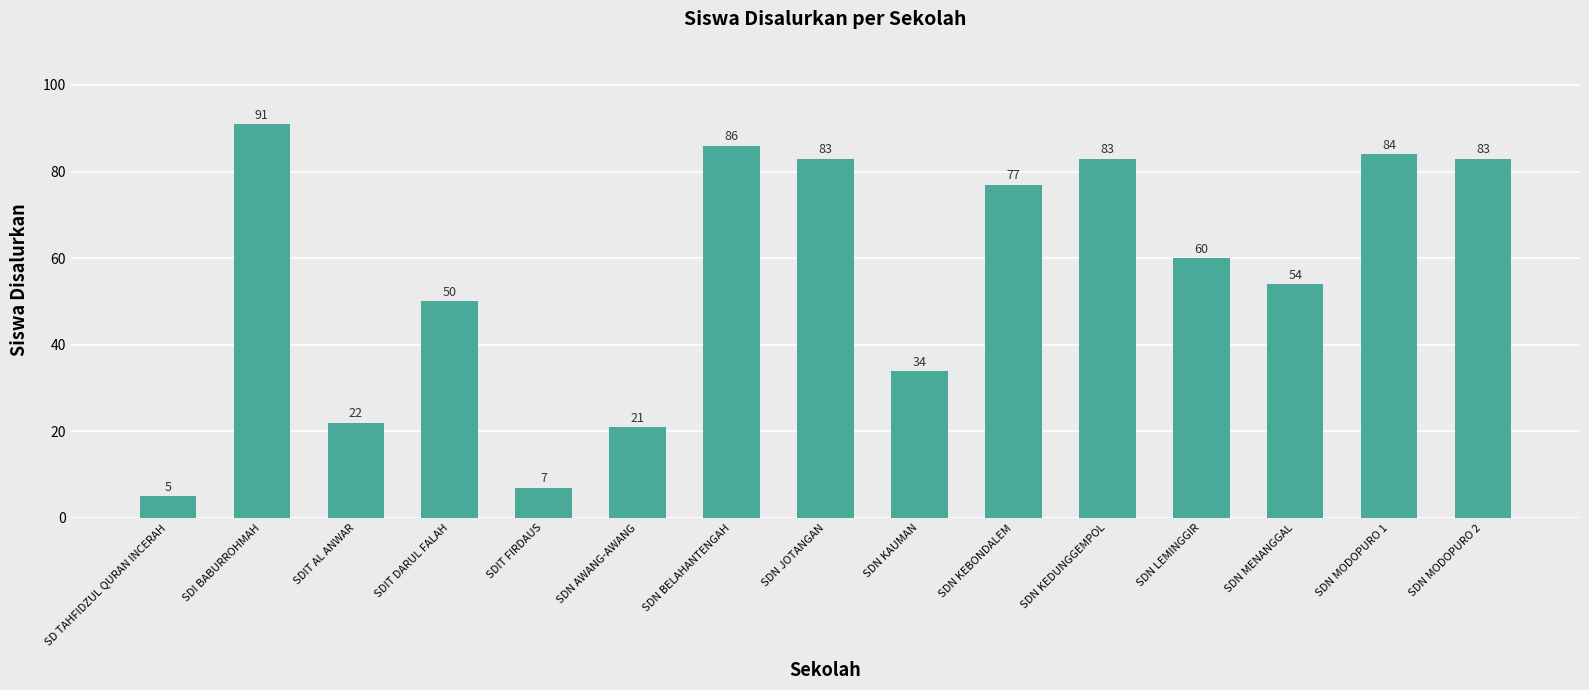

Which label corresponds to the smallest value in the chart?

SD TAHFIDZUL QURAN INCERAH